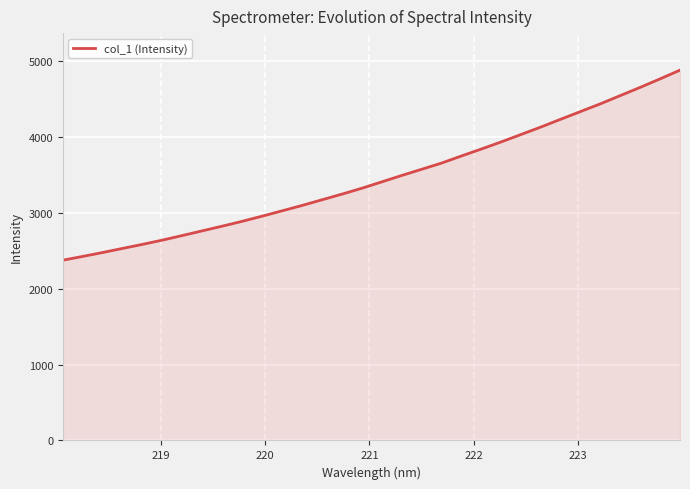

What is the maximum value shown in the chart?

4885.0